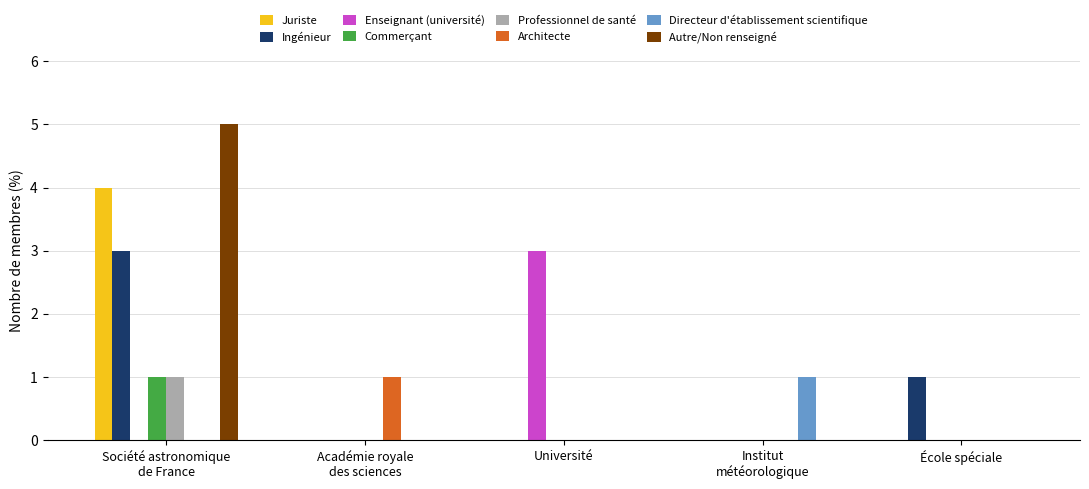

What is the maximum value shown in the chart?

5